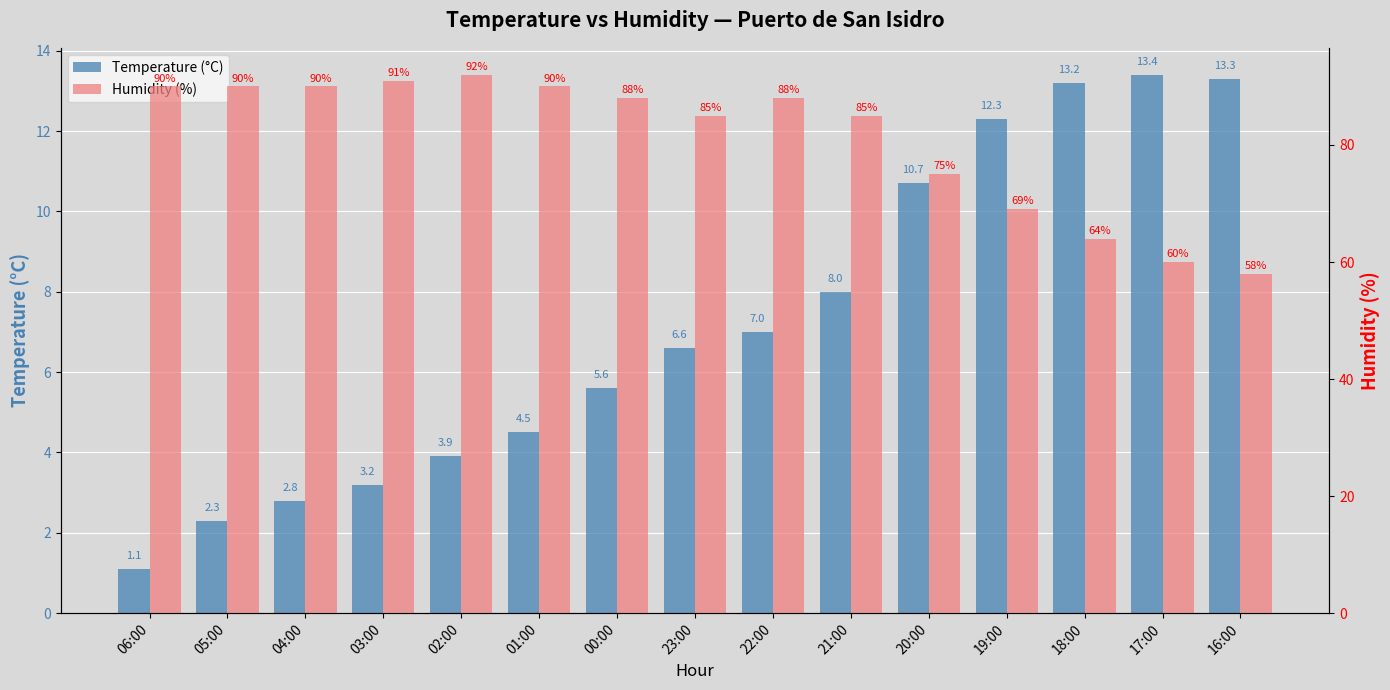

Reading left to right, what are all the values shown in this chart?

Temperature (°C): 06:00=1.1	05:00=2.3	04:00=2.8	03:00=3.2	02:00=3.9	01:00=4.5	00:00=5.6	23:00=6.6	22:00=7.0	21:00=8.0	20:00=10.7	19:00=12.3	18:00=13.2	17:00=13.4	16:00=13.3
Humidity (%): 06:00=90.0	05:00=90.0	04:00=90.0	03:00=91.0	02:00=92.0	01:00=90.0	00:00=88.0	23:00=85.0	22:00=88.0	21:00=85.0	20:00=75.0	19:00=69.0	18:00=64.0	17:00=60.0	16:00=58.0